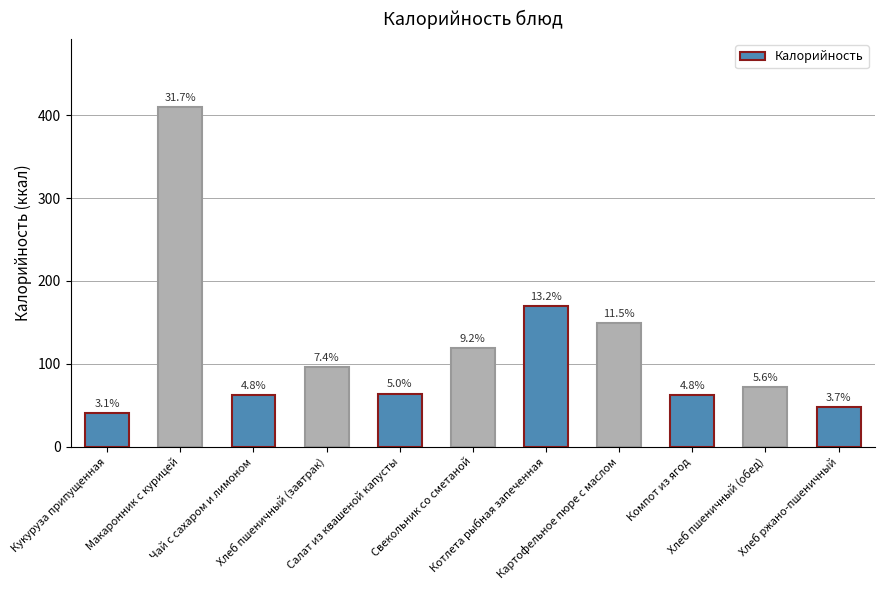

Does the chart contain any negative values?

No